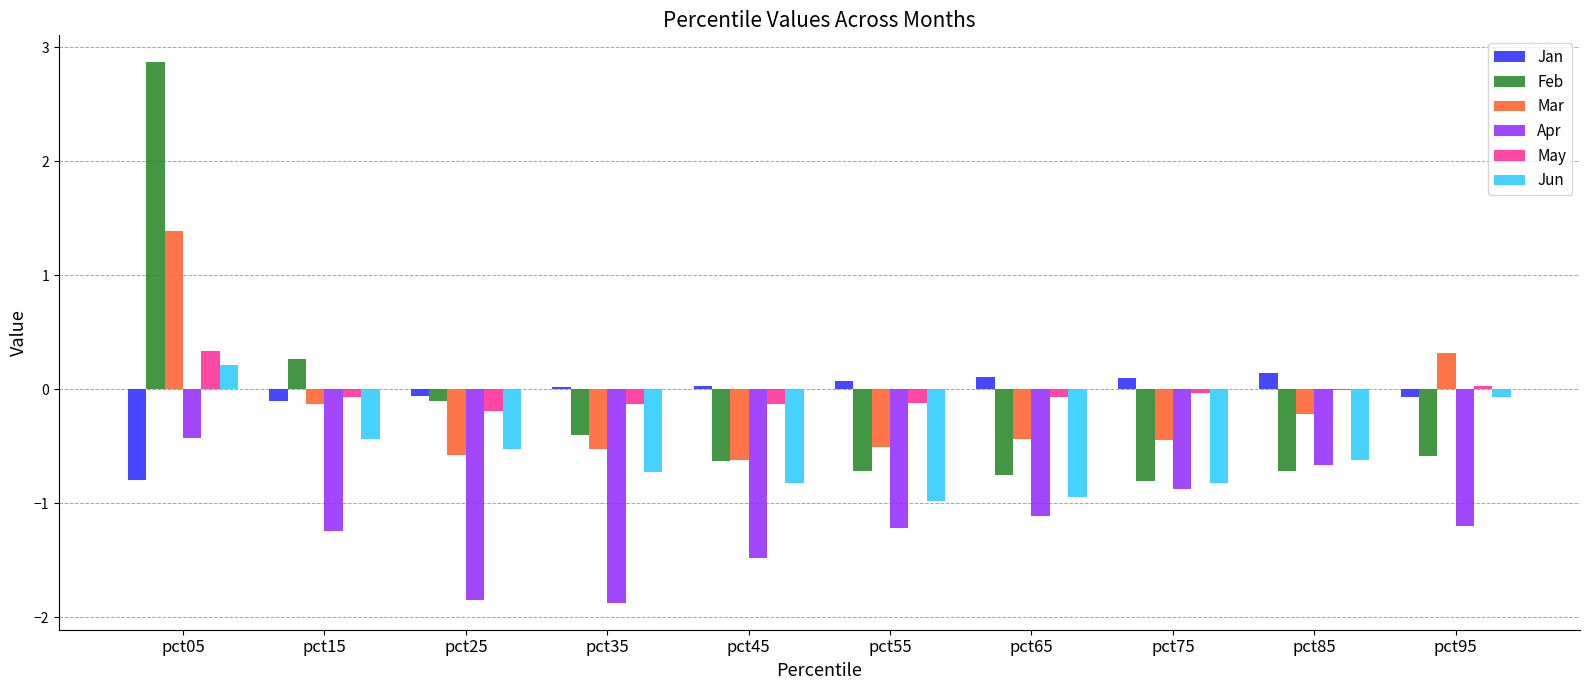

Which series changed the most between pct15 and pct65?

Feb